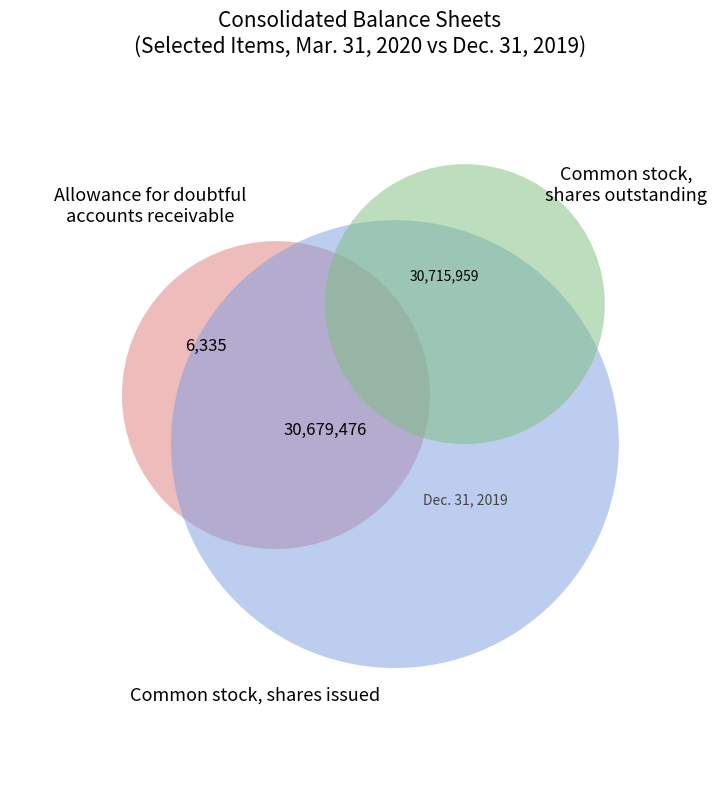

To the nearest percent, what percentage of the pie is Common stock, shares outstanding (in shares)?

50%